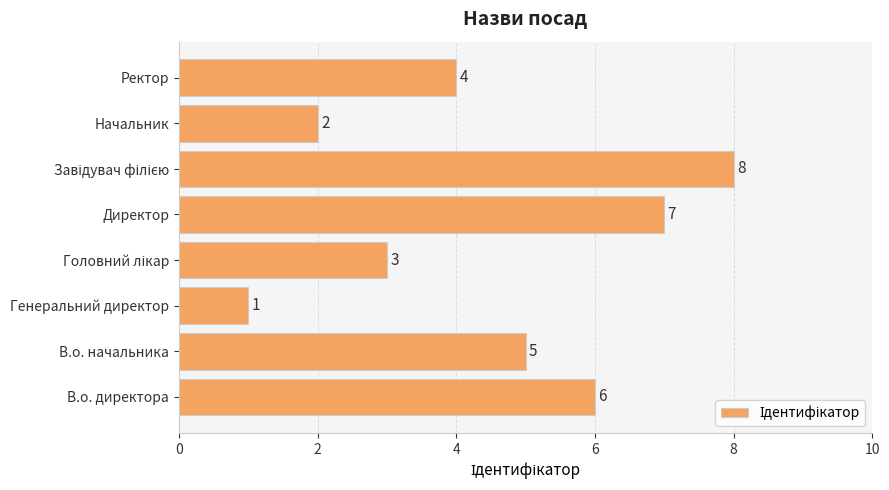

What is the greatest value displayed?

8